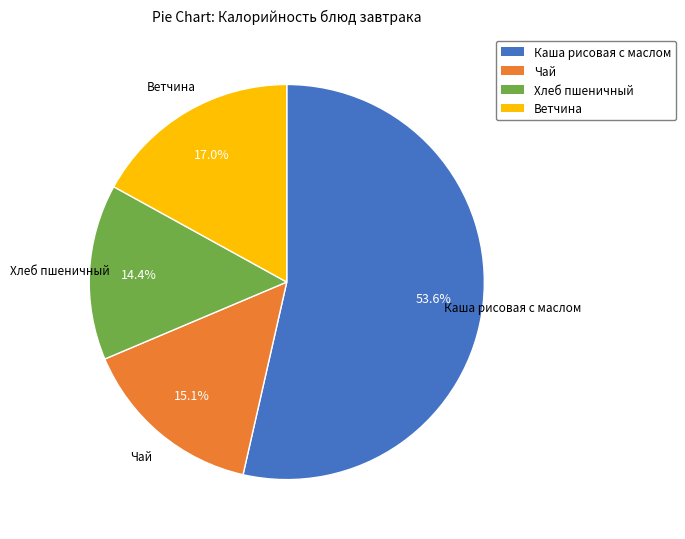

Rank the categories by value from highest to lowest.

Каша рисовая с маслом, Ветчина, Чай, Хлеб пшеничный